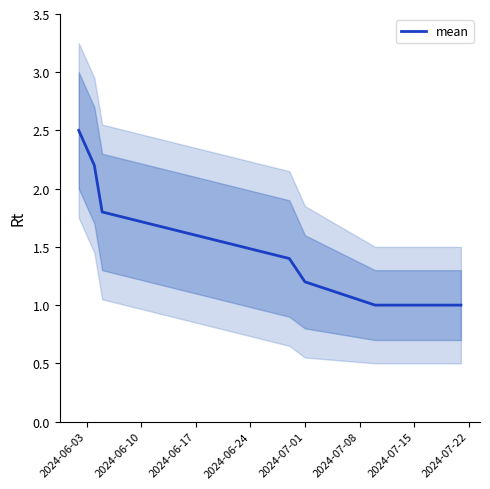

Which has a higher value, 2024-06-10 or 2024-07-15?

2024-06-10